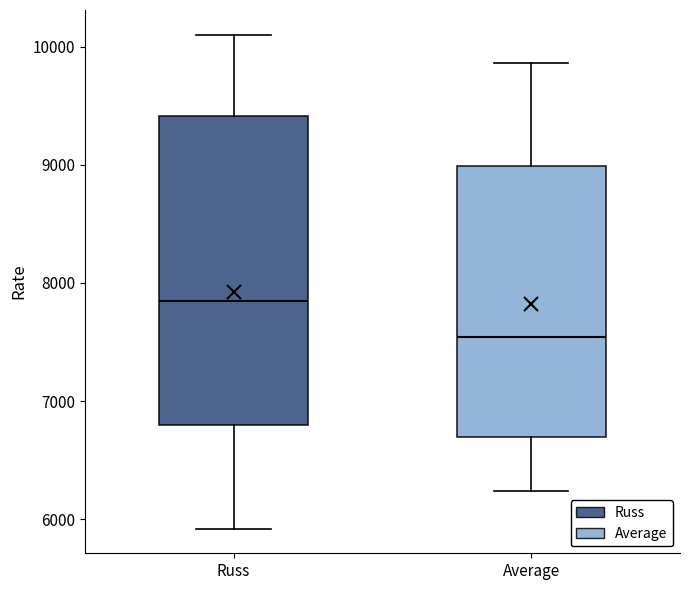

Which box has the highest median line?

Russ